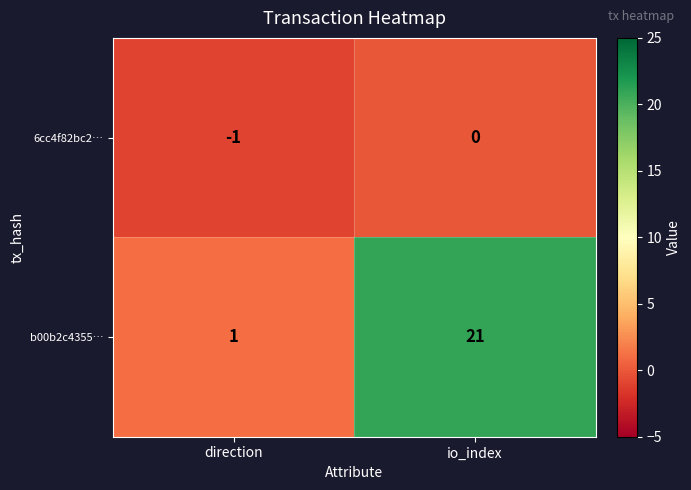

Is it true that 6cc4f82bc2… equals -1 at direction?

True